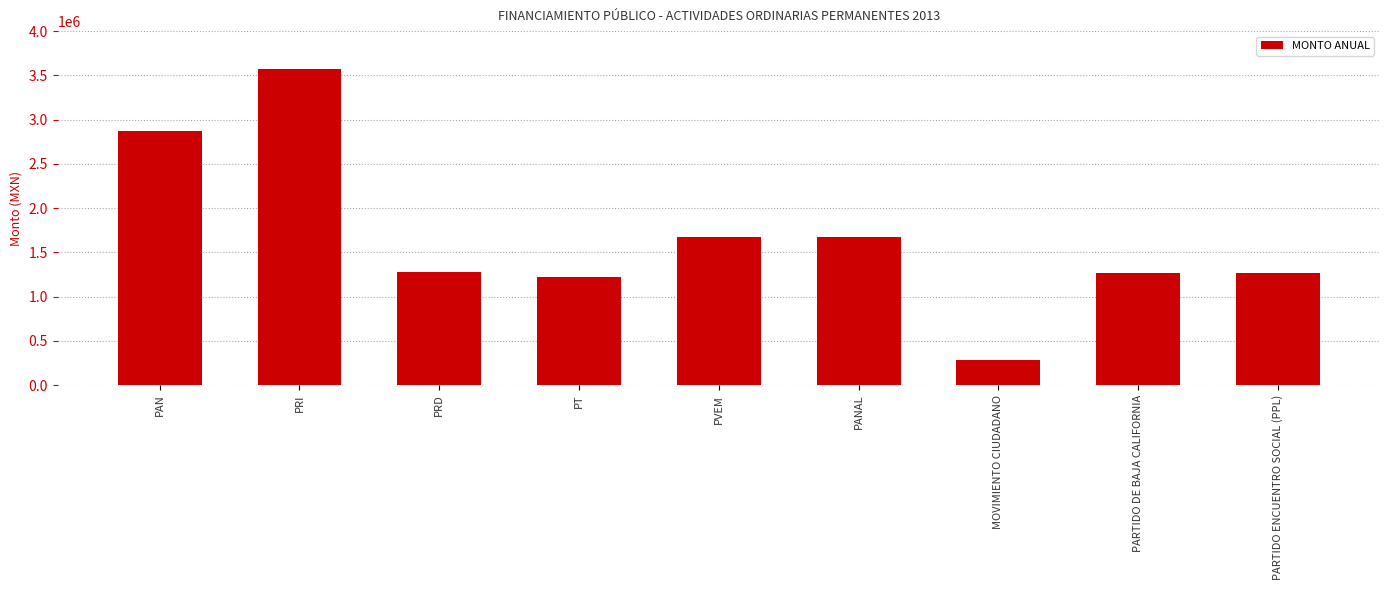

Which label corresponds to the smallest value in the chart?

MOVIMIENTO CIUDADANO